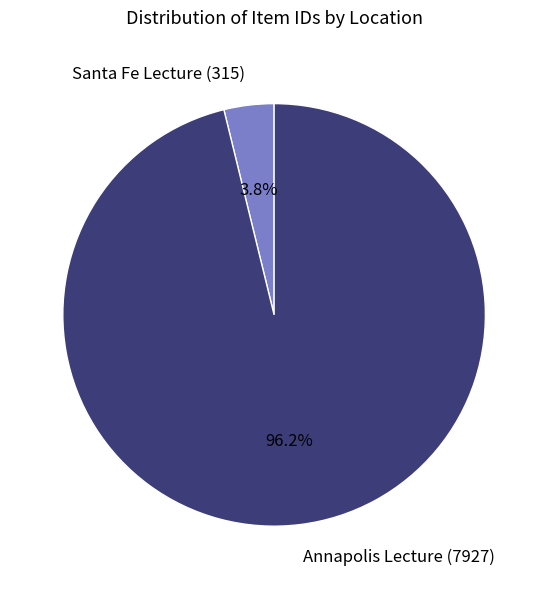

Count the number of slices in the pie.

2